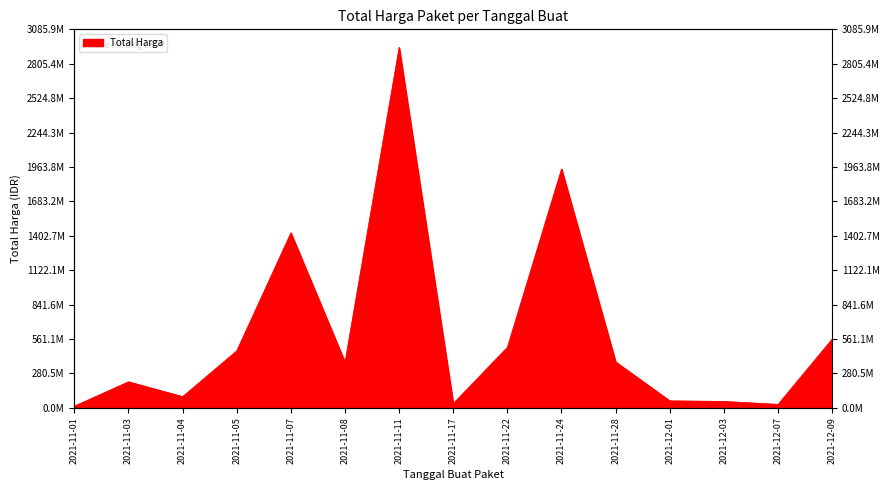

What is the sum of all values?

9057649085